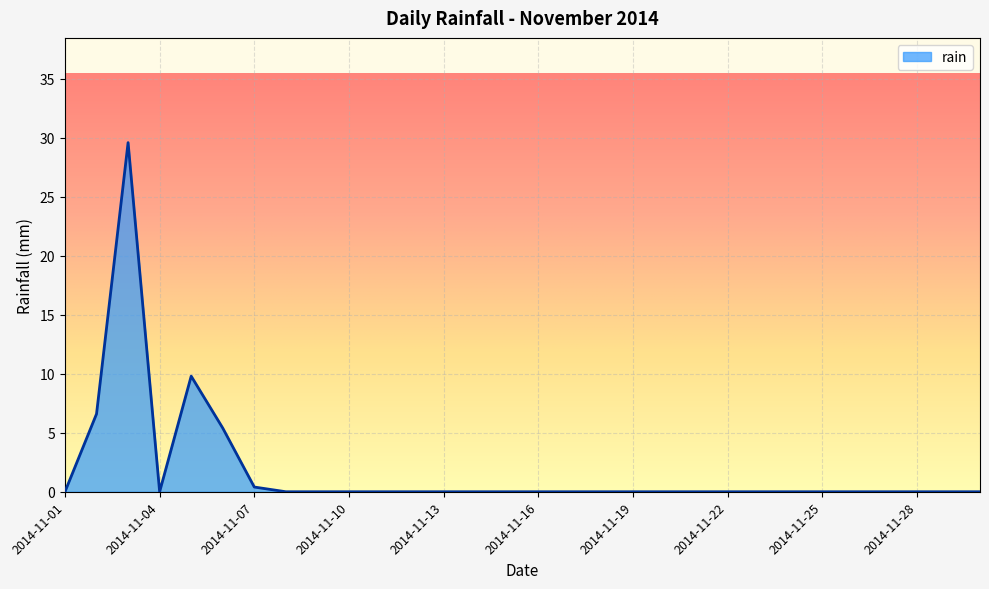

What is the maximum value shown in the chart?

29.6